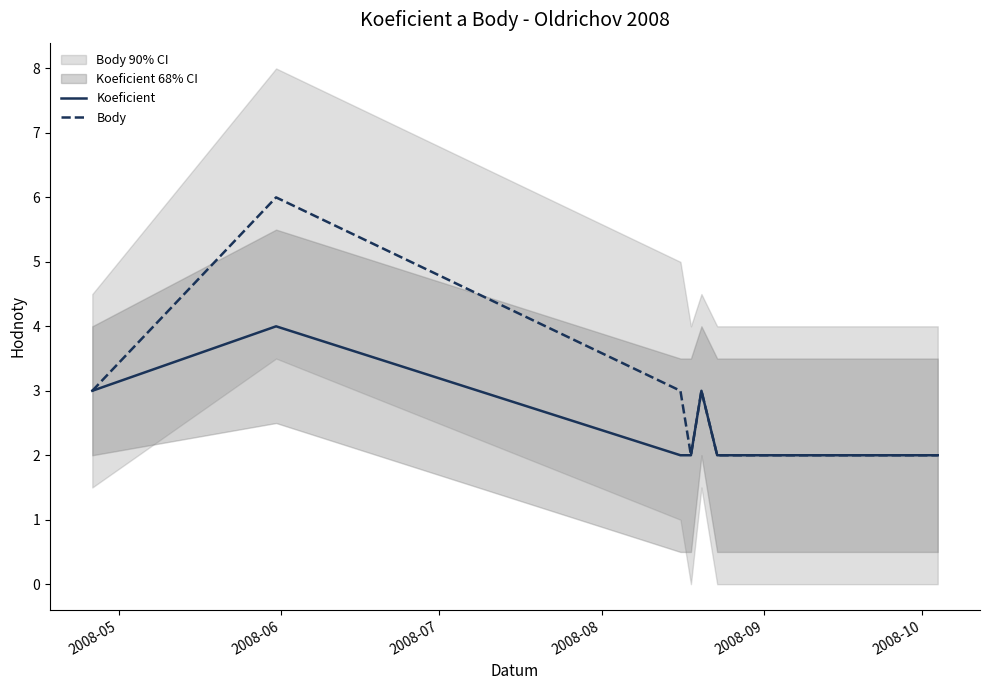

What is the label of the 3rd point from the right?

2008-09